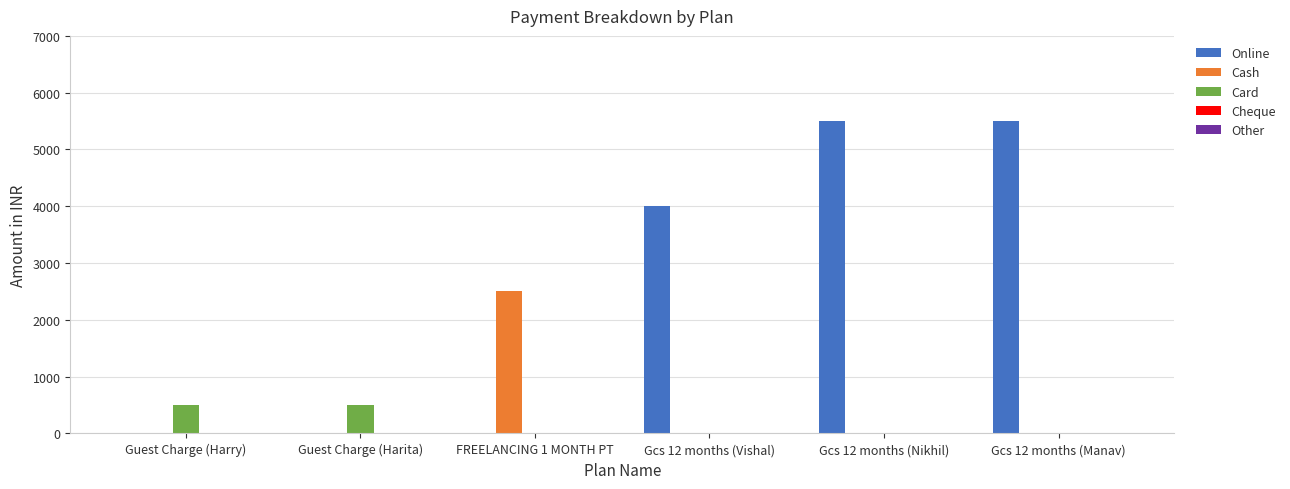

Count the number of data series in this chart.

3